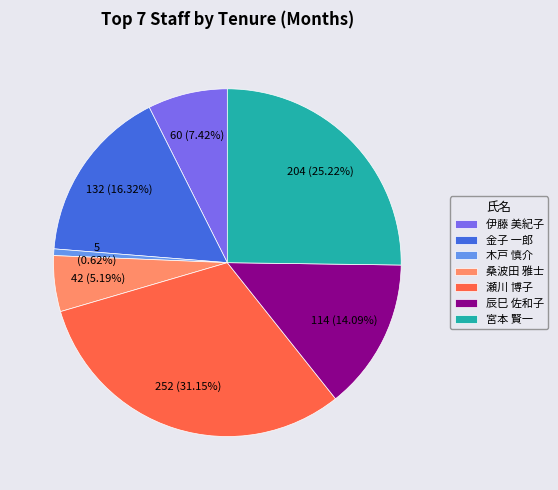

What percentage is the 金子 一郎 slice, to the nearest percent?

16%